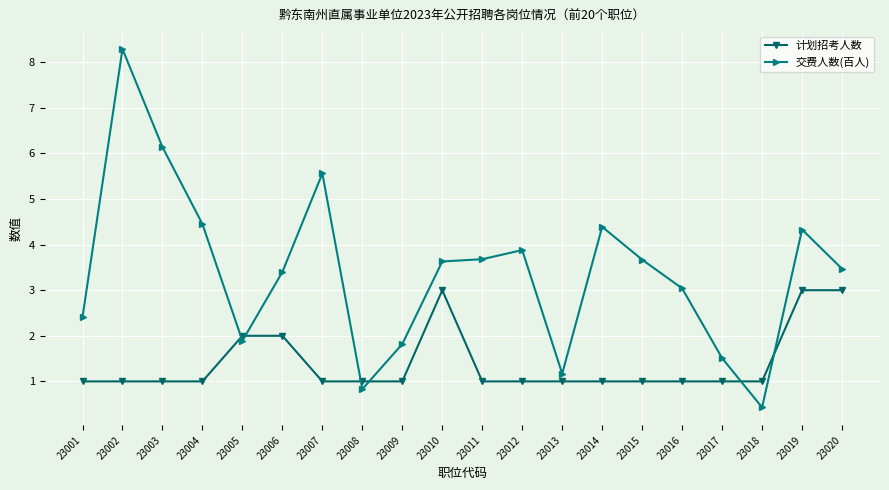

What is the maximum value shown in the chart?

8.3